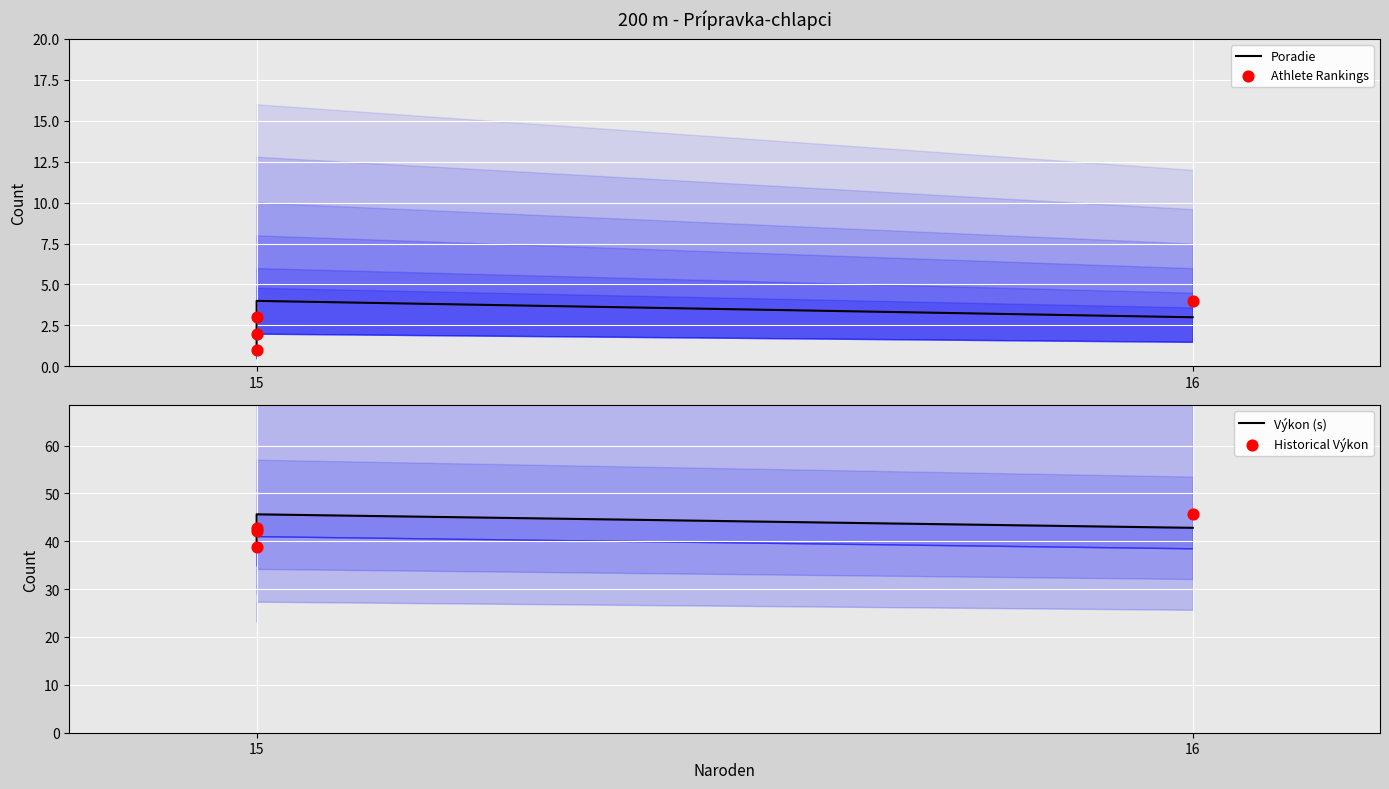

What are all the series names shown in the legend?

Poradie, Athlete Rankings, Výkon (s), Historical Výkon